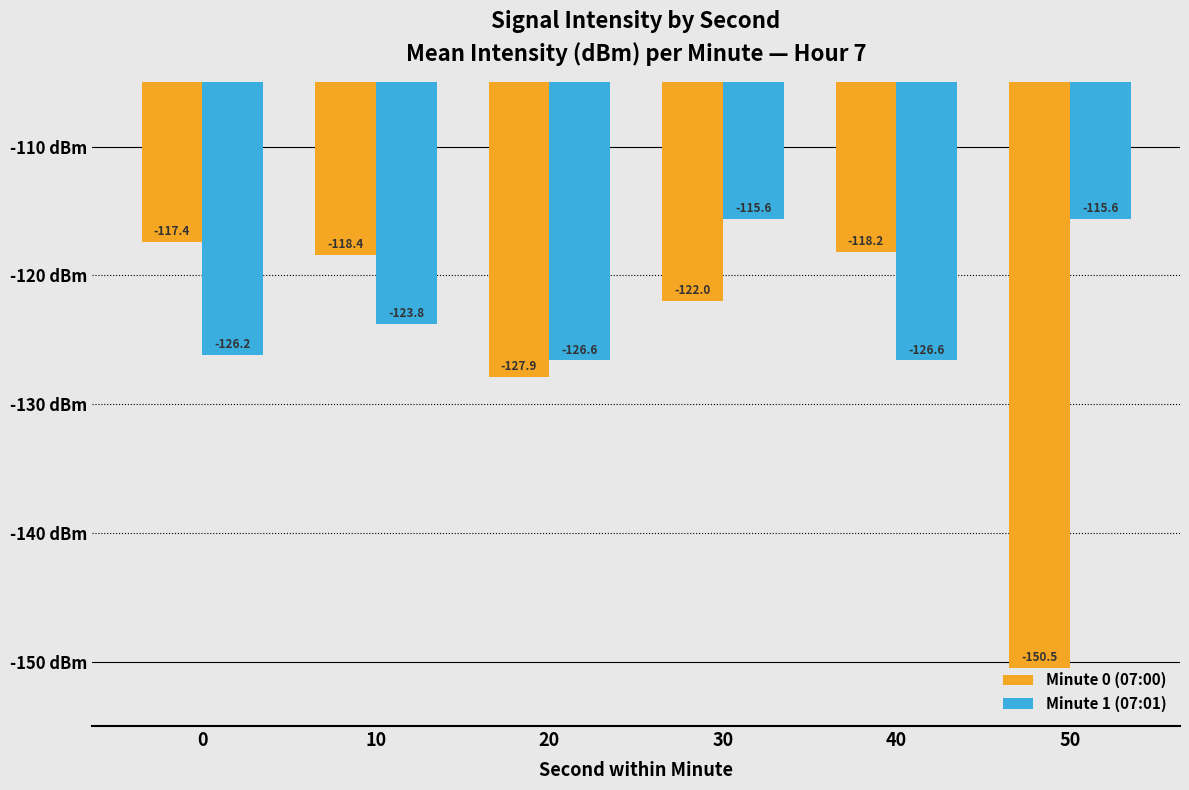

What is the approximate value of Minute 0 (07:00) at 30?

-122.0